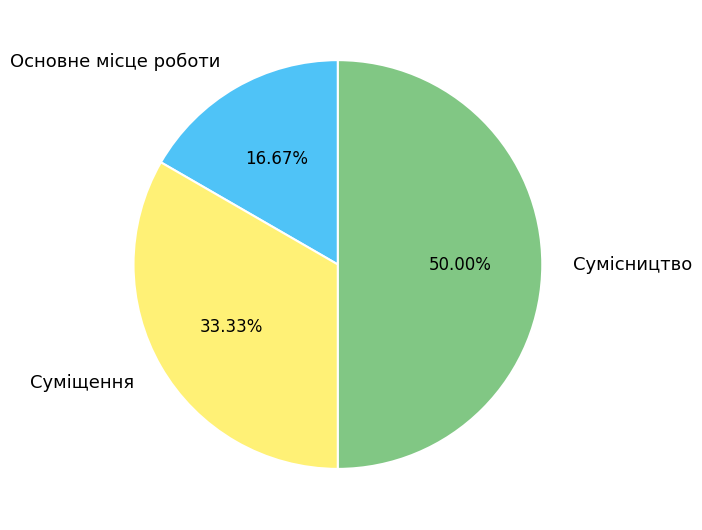

Combined, what portion of the pie is Сумісництво and Основне місце роботи?

66.7%